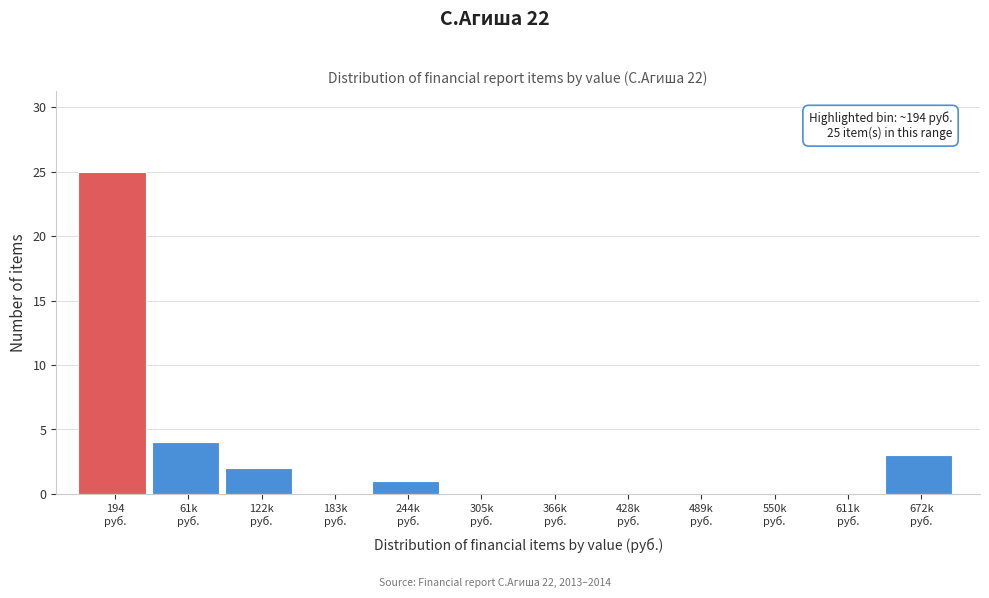

What is the maximum value shown in the chart?

25